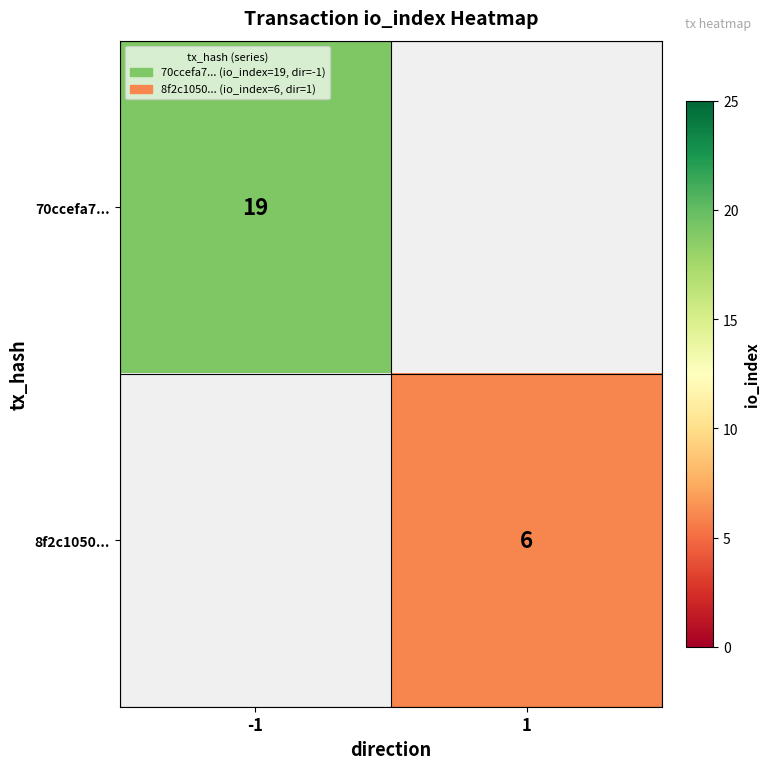

Is the value of 8f2c1050... at 1 greater than the value of 70ccefa7... at -1?

No